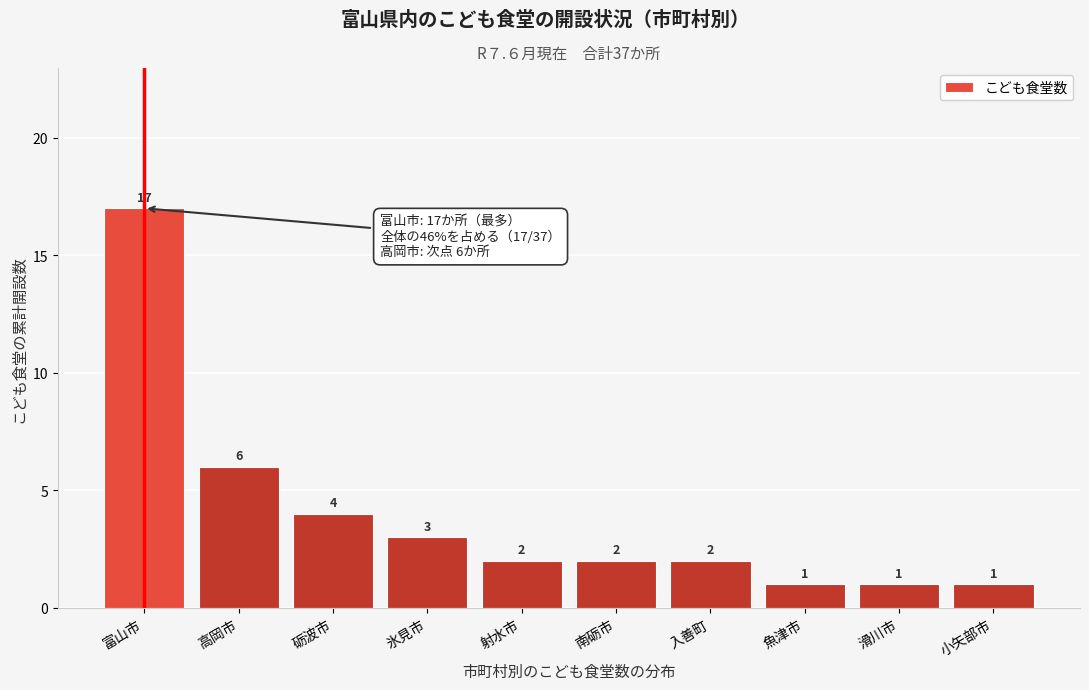

Reading left to right, what are all the values shown in this chart?

17	6	4	3	2	2	2	1	1	1